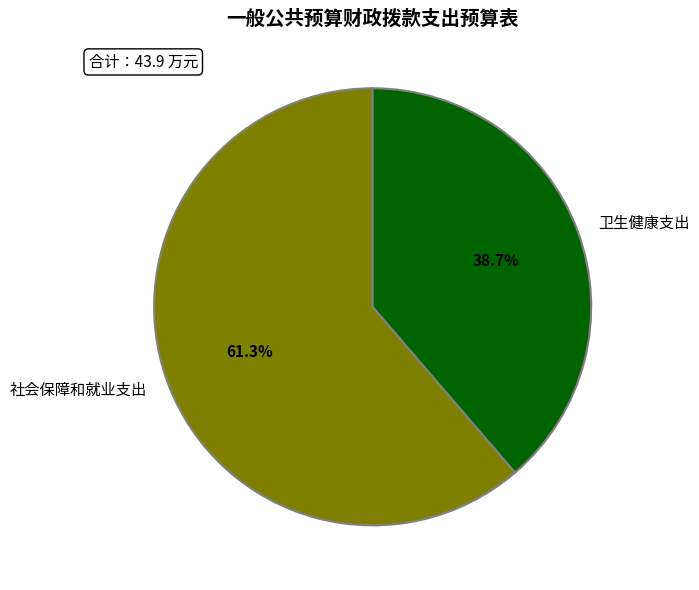

True or false: 社会保障和就业支出 accounts for 54% of the total.

False